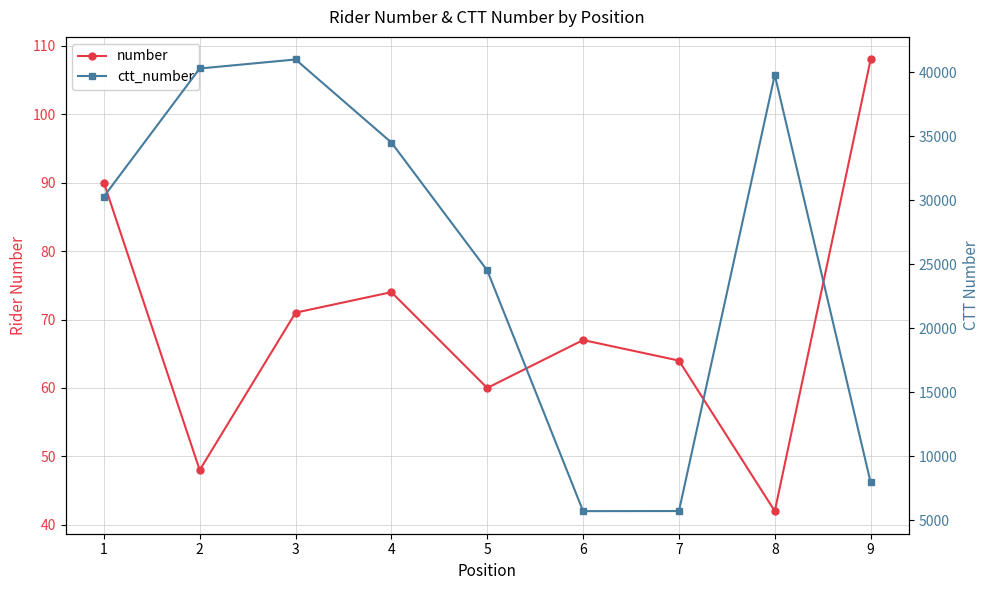

Rank the series by their maximum value, from highest to lowest.

ctt_number, number